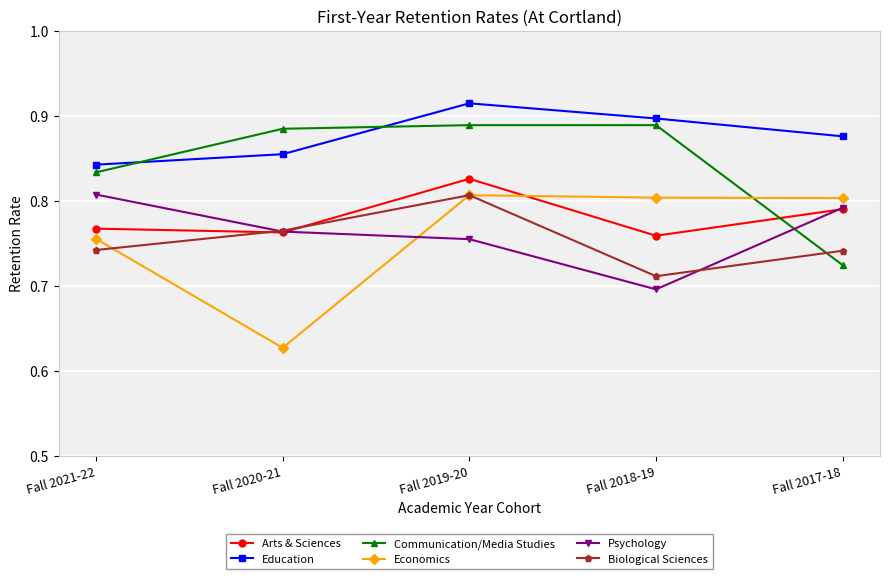

What position from the left is Fall 2017-18?

5